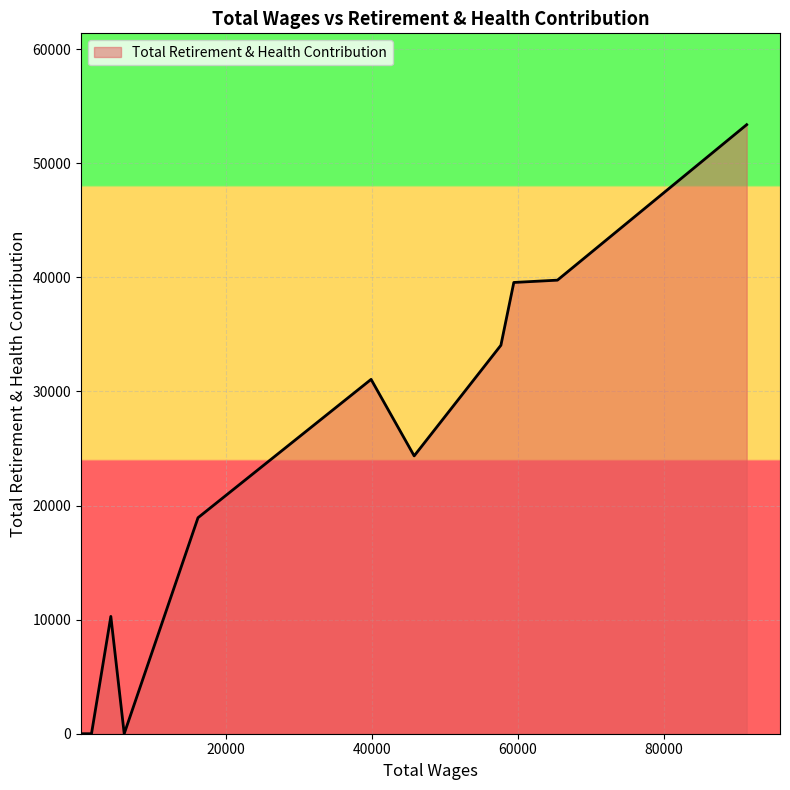

What is the greatest value displayed?

53379